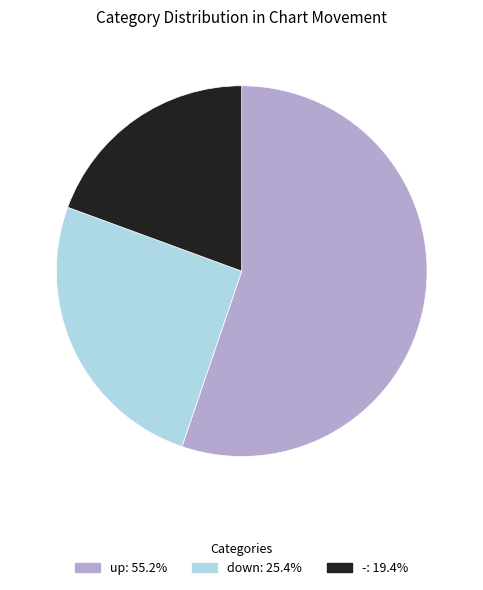

Which category has the biggest portion of the pie?

up